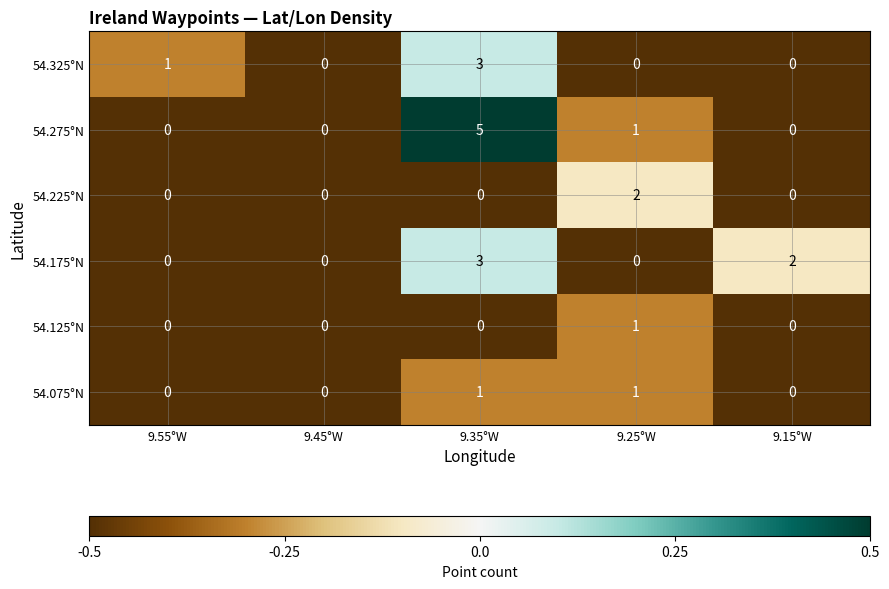

Count the 54.075°N values in the range 0 to 1.

5